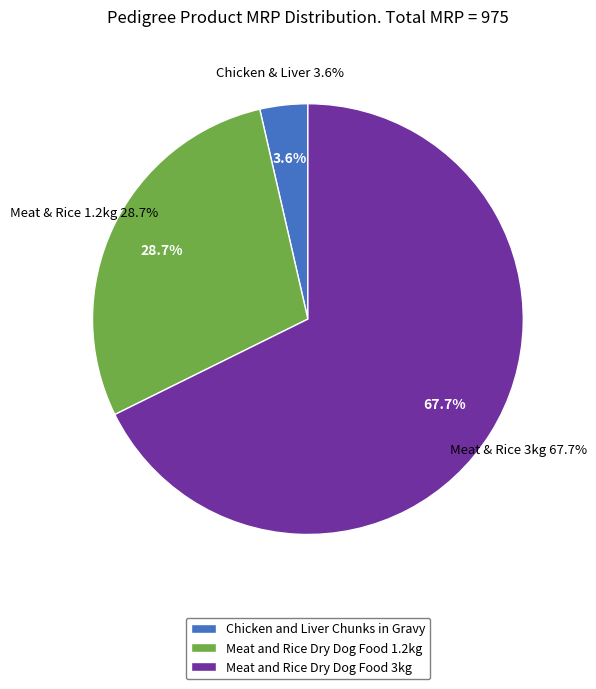

Which category has the biggest portion of the pie?

Pedigree Meat and Rice Adult Dry Dog Food 3kg